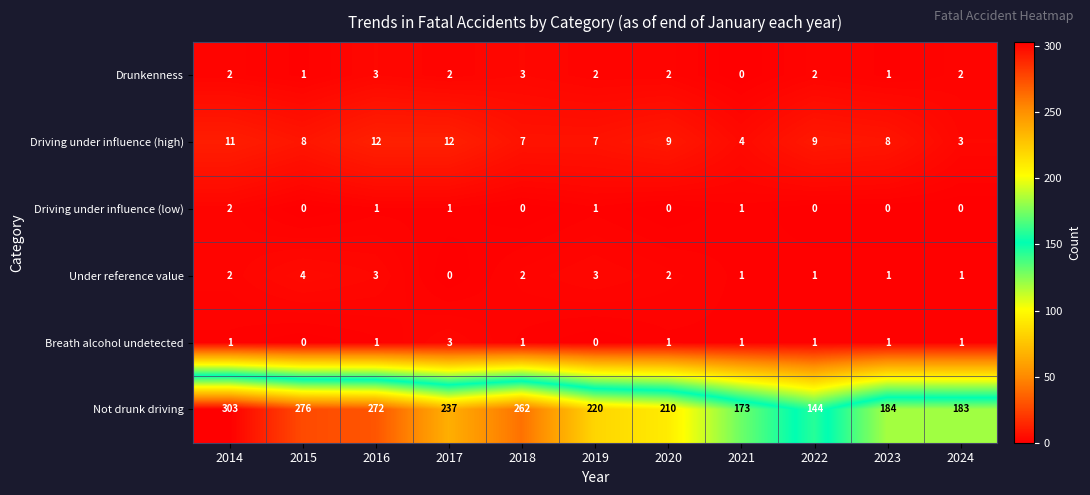

Which series has the widest spread of values?

Not drunk driving